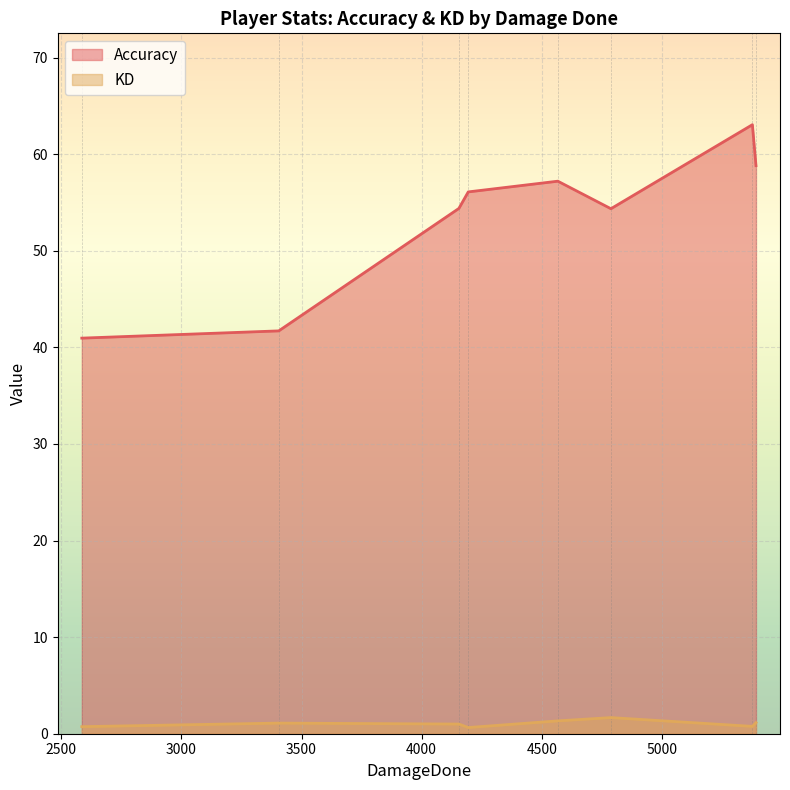

What is the greatest value displayed?

63.1